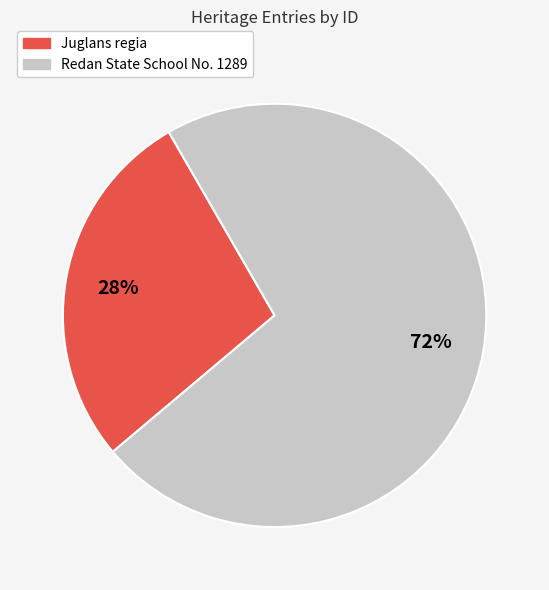

Approximately how many times larger is the value at Juglans regia compared to Redan State School No. 1289?

0.4